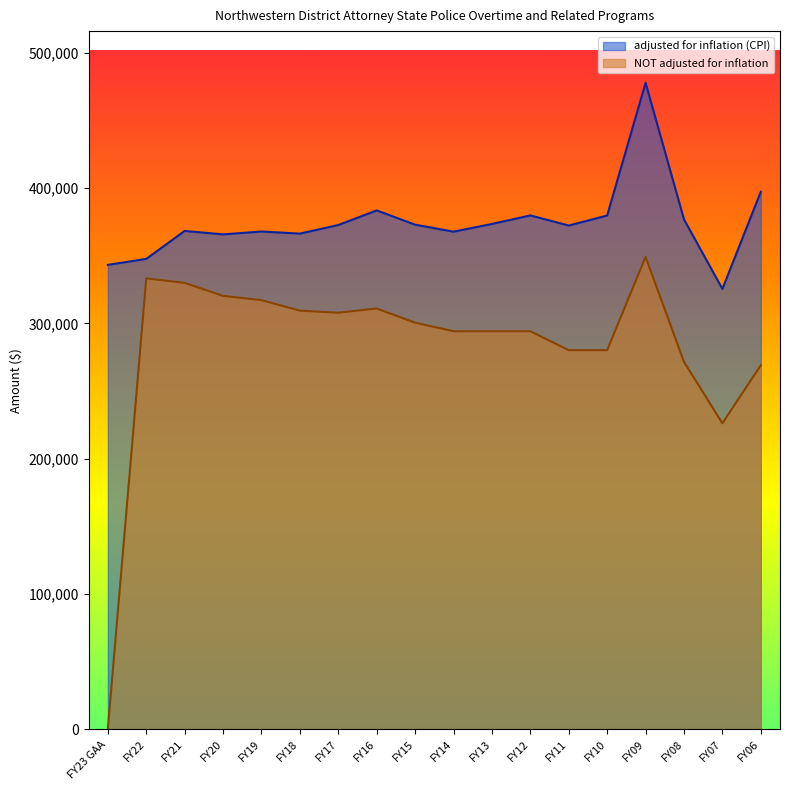

True or false: NOT adjusted for inflation and adjusted for inflation (CPI) cross at least once.

False